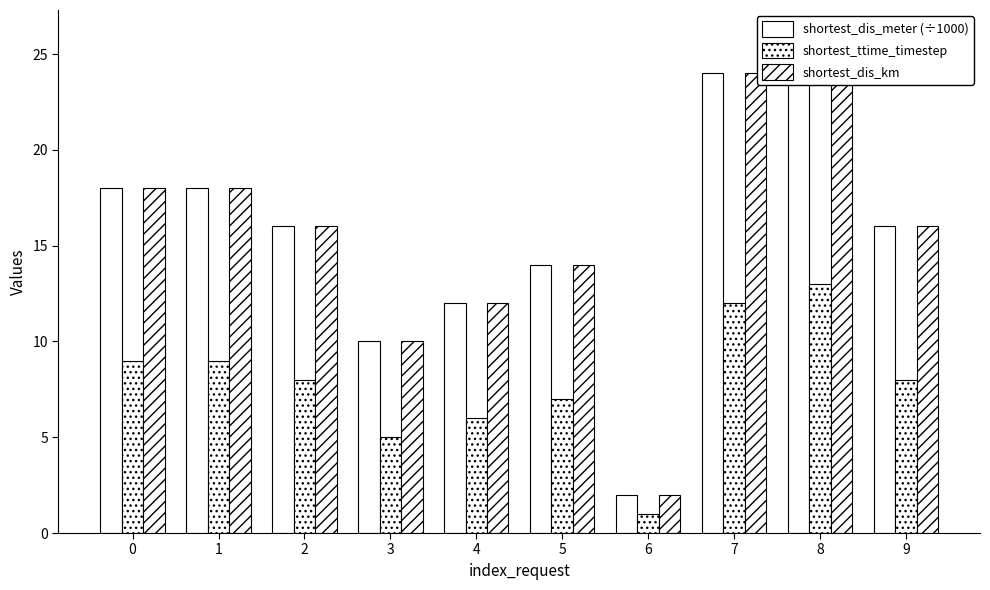

Reading right to left, list all the values displayed in this chart.

shortest_dis_meter (÷1000): 16	26	24	2	14	12	10	16	18	18
shortest_ttime_timestep: 8	13	12	1	7	6	5	8	9	9
shortest_dis_km: 16	26	24	2	14	12	10	16	18	18